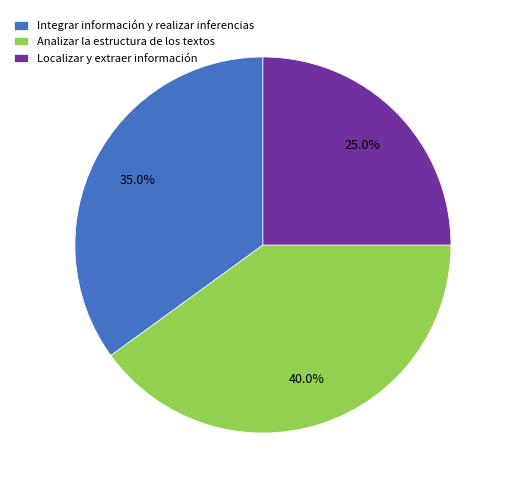

Which slice is the largest?

Analizar la estructura de los textos